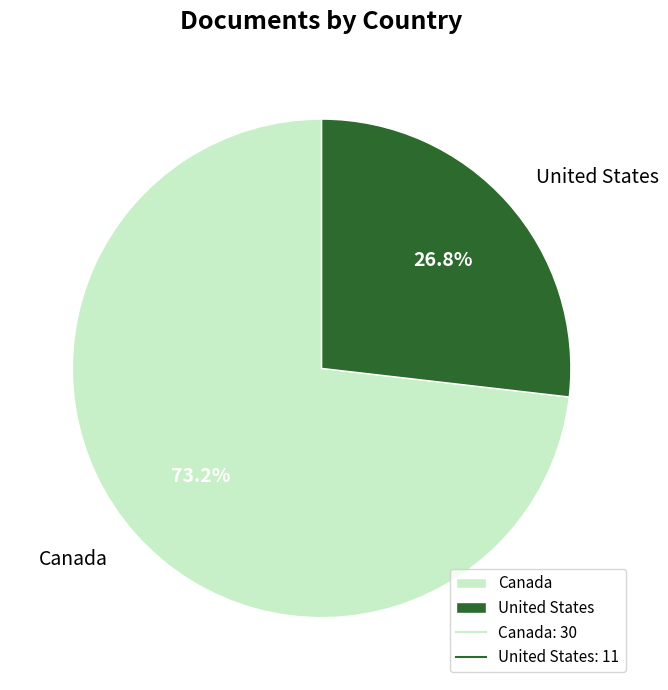

To the nearest percent, what is the difference between the largest and smallest slice percentages?

46%